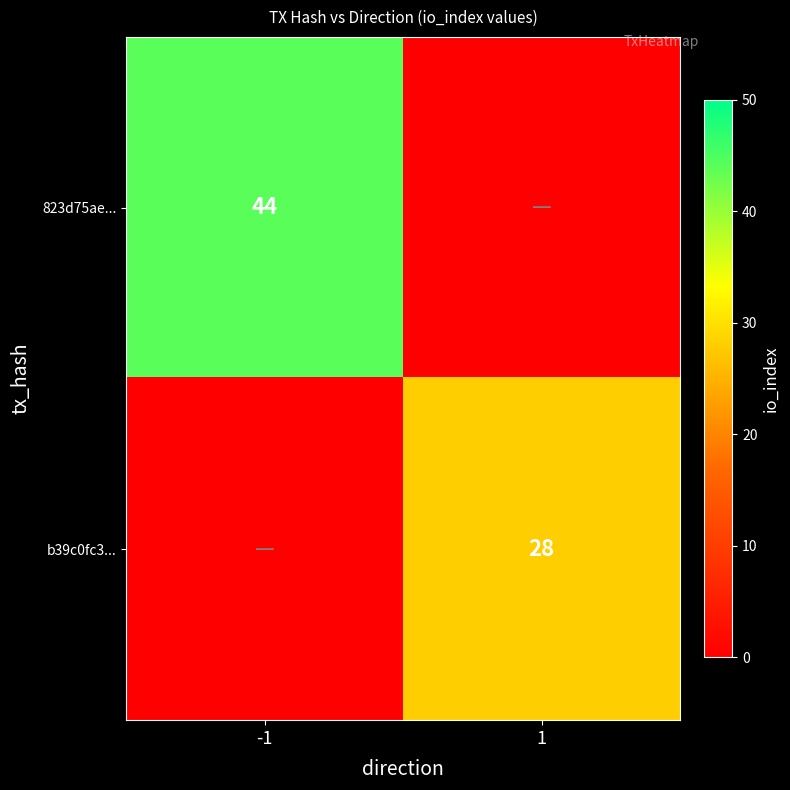

The 823d75ae... series shows 44 at -1. True or false?

True